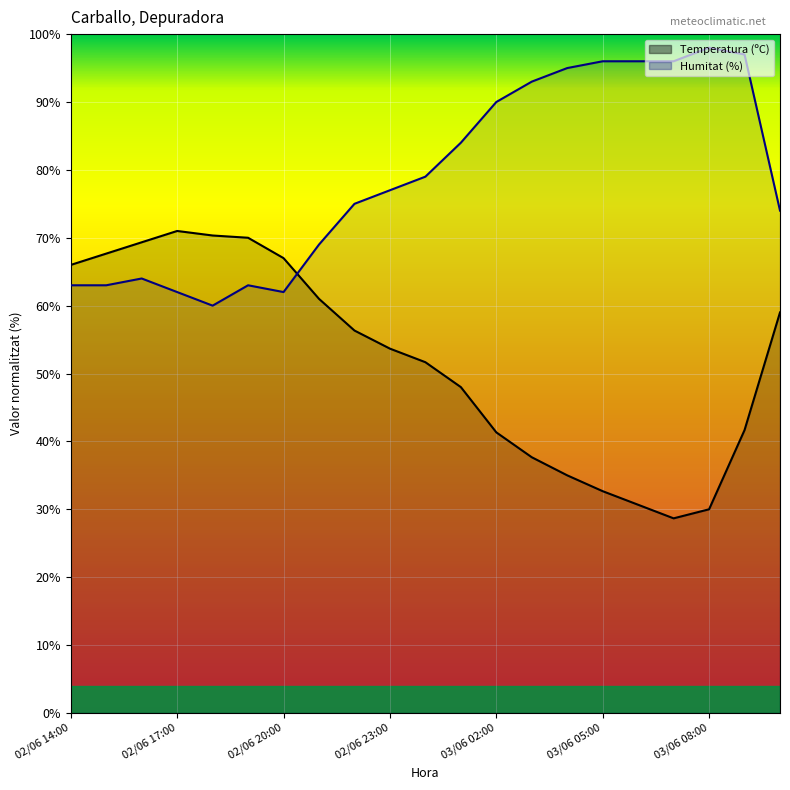

What position from the left is 02/06 14:00?

1